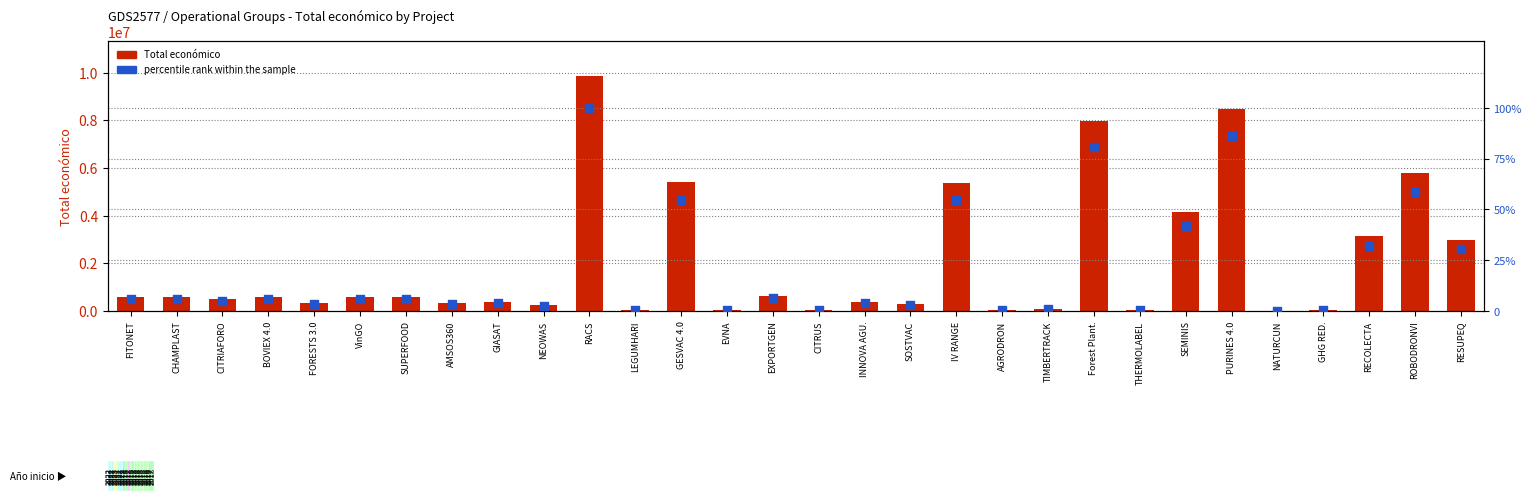

At how many categories does at least one series exceed 2814706?

9